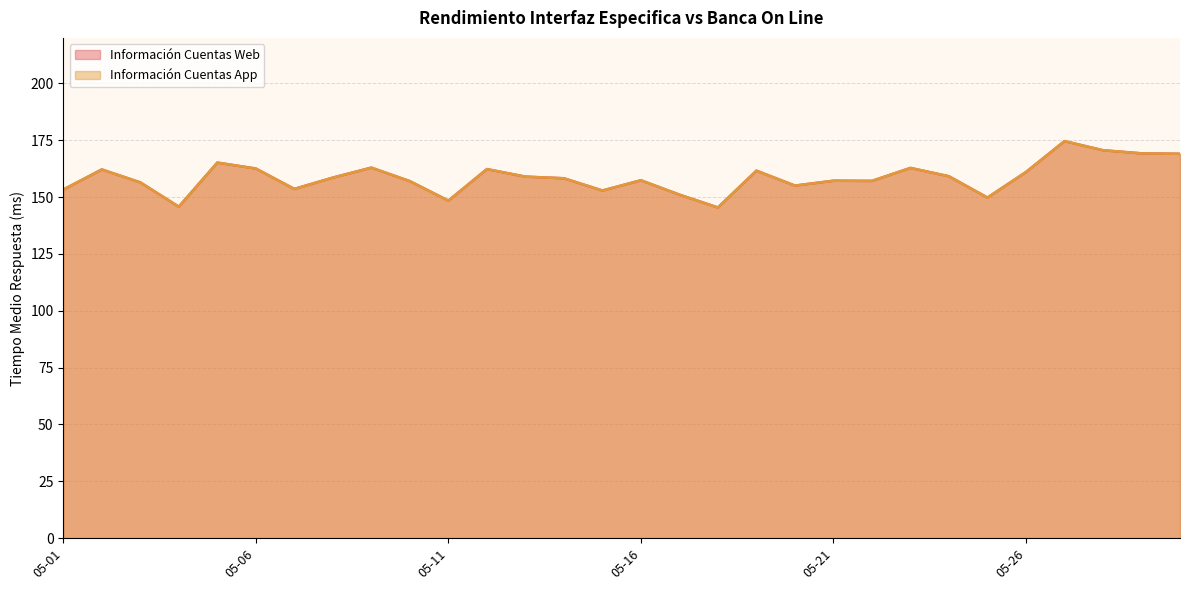

Reading left to right, extract all data points from this chart.

Información Cuentas Web: 153.3	162.1	156.5	145.8	165.2	162.6	153.6	158.6	162.9	157.0	148.4	162.3	159.0	158.3	152.9	157.4	151.1	145.4	161.6	155.1	157.2	157.1	162.8	159.1	149.8	161.0	174.6	170.6	169.2	169.0
Información Cuentas App: 153.3	162.1	156.5	145.8	165.2	162.6	153.6	158.6	162.9	157.0	148.4	162.3	159.0	158.3	152.9	157.4	151.1	145.4	161.6	155.1	157.2	157.1	162.8	159.1	149.8	161.0	174.6	170.6	169.2	169.0